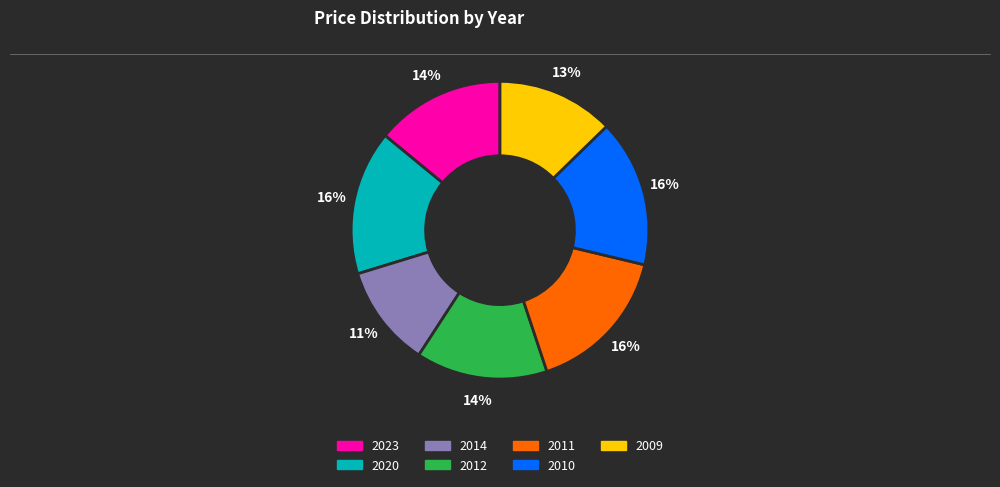

The 2010 slice represents 27% of the pie. True or false?

False